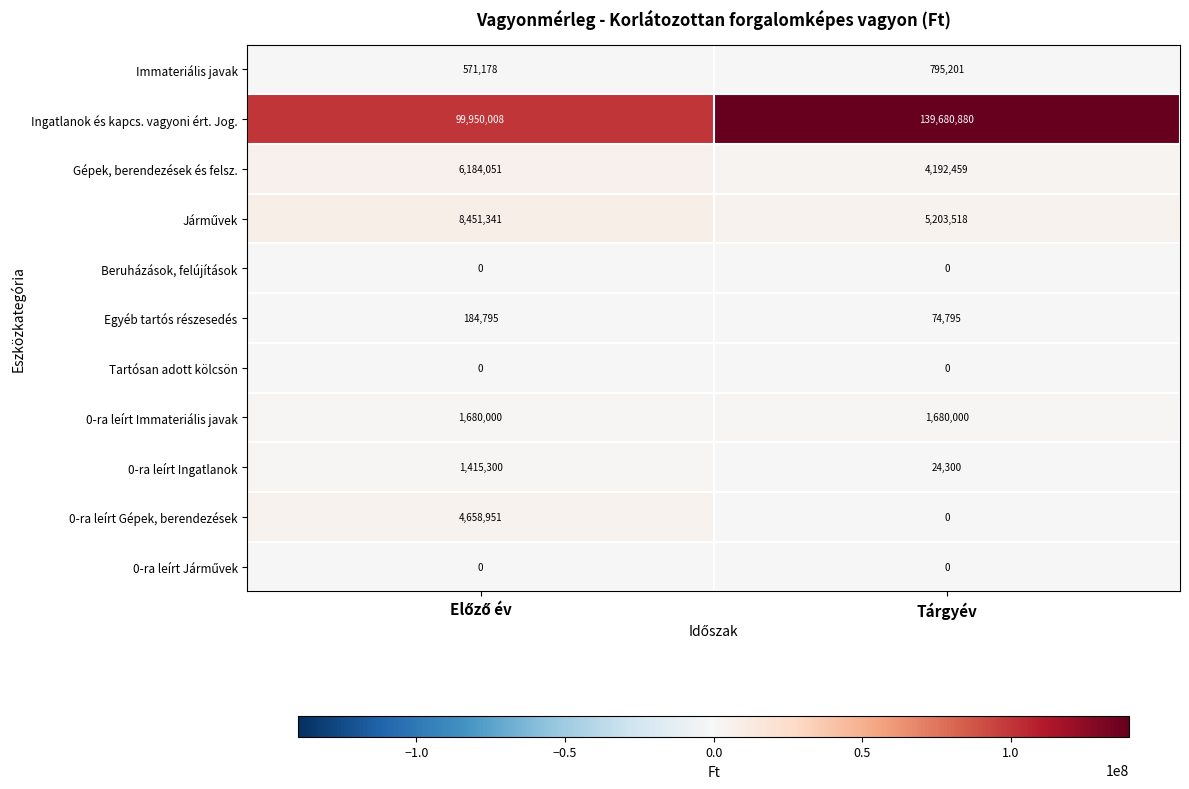

What is the difference between the highest and lowest values at Tárgyév?

139680880